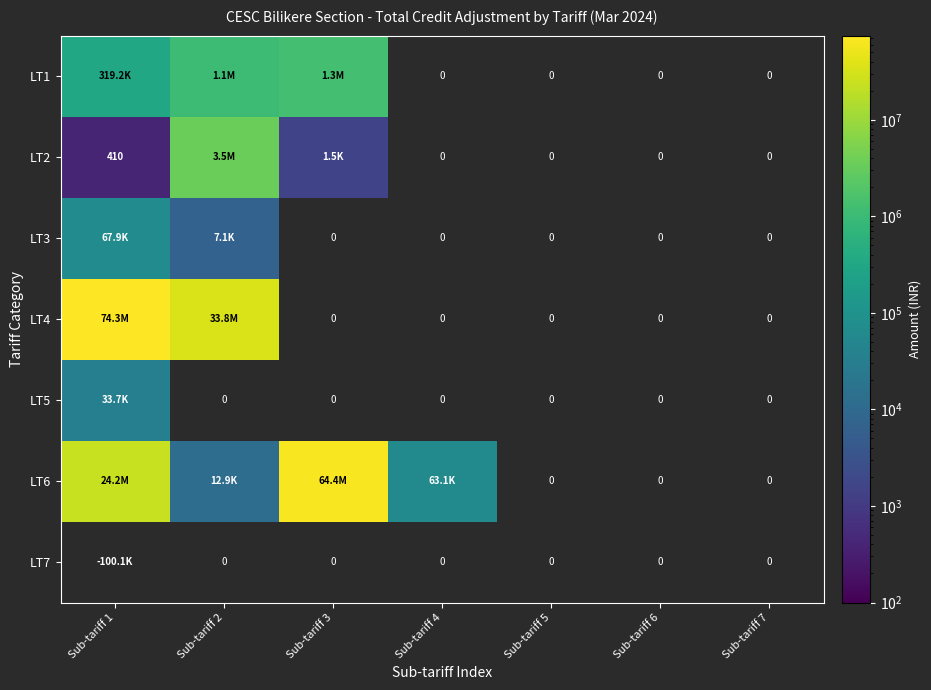

How many series are shown in this chart?

7